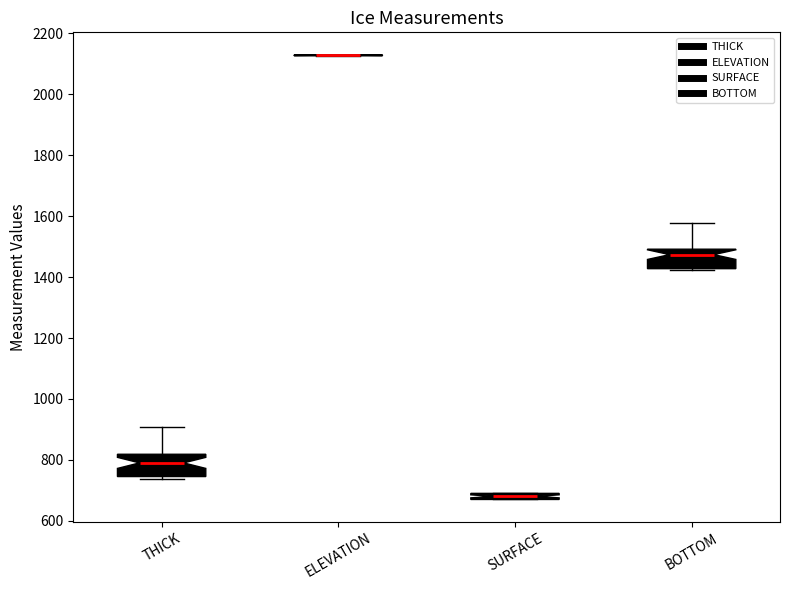

Where is the upper edge of the box for THICK on the y-axis? The values are not printed on the chart, so give them approximately, as read against the axis.

820